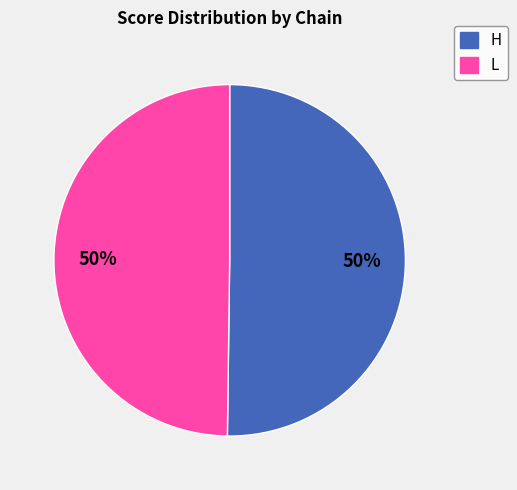

Combined, do H and L account for over 50%?

Yes